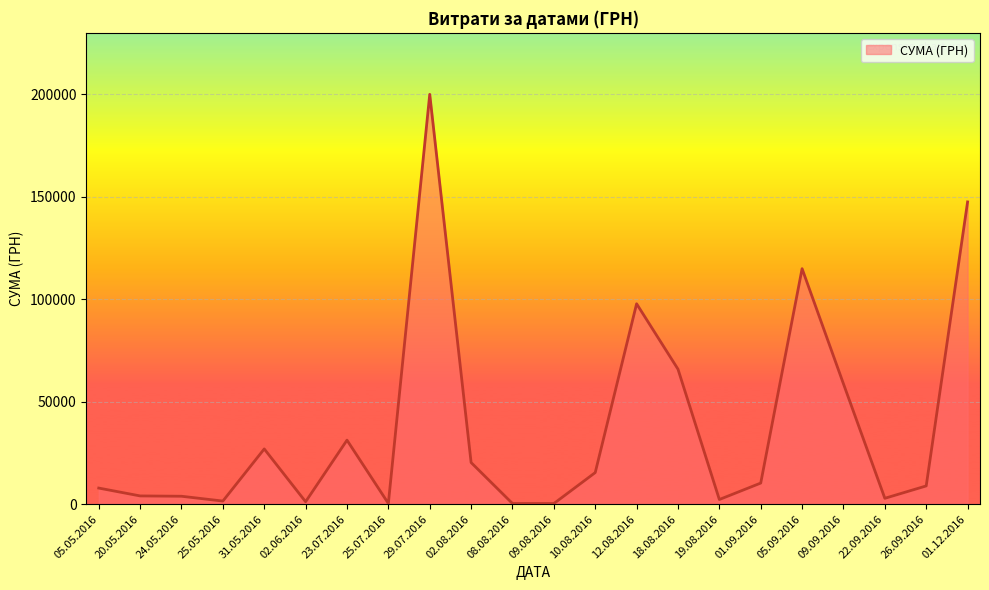

Is it true that the value at 09.09.2016 is 93430.4?

False